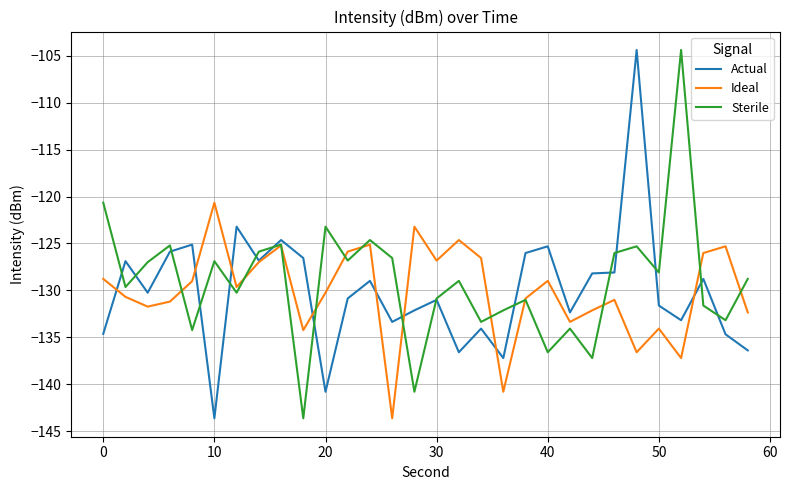

What is the greatest value displayed?

-104.4